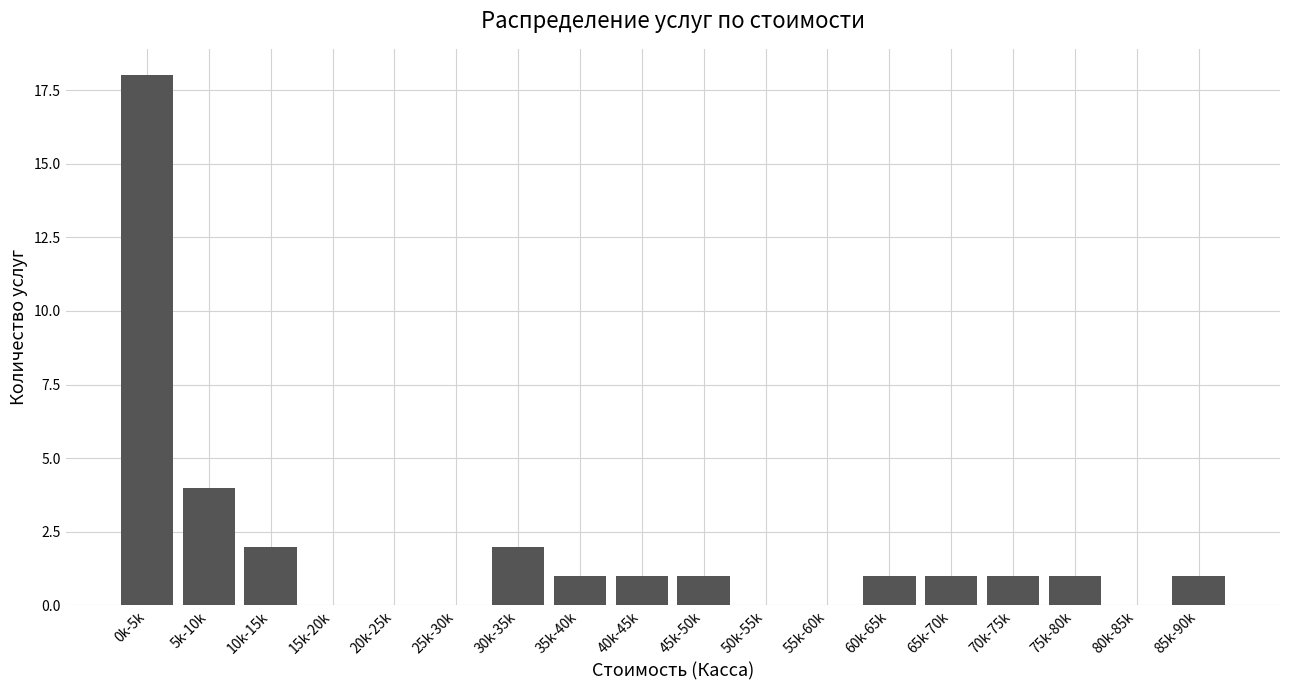

Reading left to right, transcribe all the data shown in this chart.

0k-5k=18	5k-10k=4	10k-15k=2	15k-20k=0	20k-25k=0	25k-30k=0	30k-35k=2	35k-40k=1	40k-45k=1	45k-50k=1	50k-55k=0	55k-60k=0	60k-65k=1	65k-70k=1	70k-75k=1	75k-80k=1	80k-85k=0	85k-90k=1